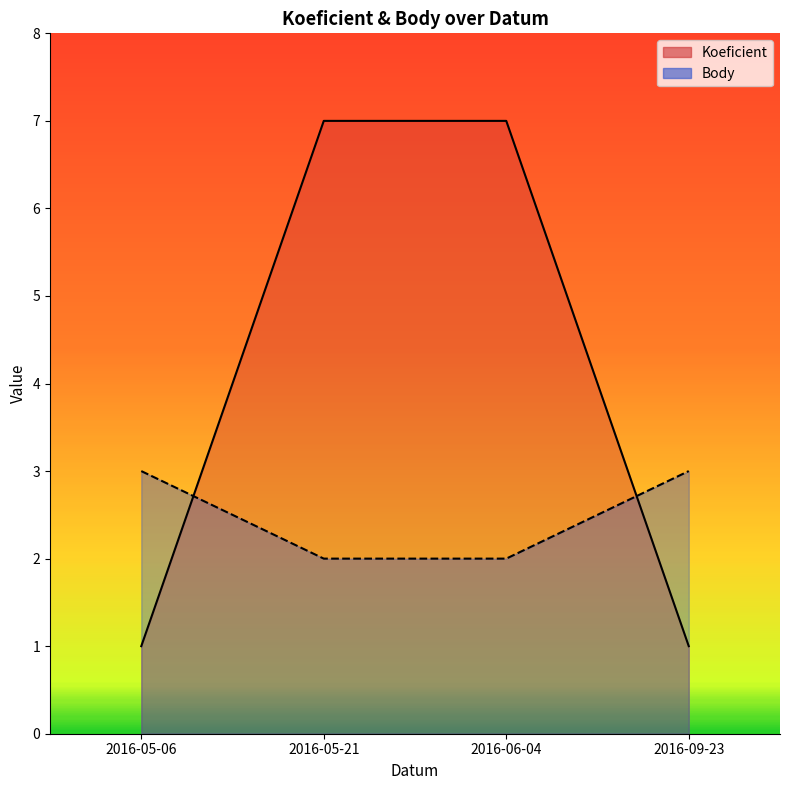

True or false: Body has a value of 3 at 2016-05-06.

True